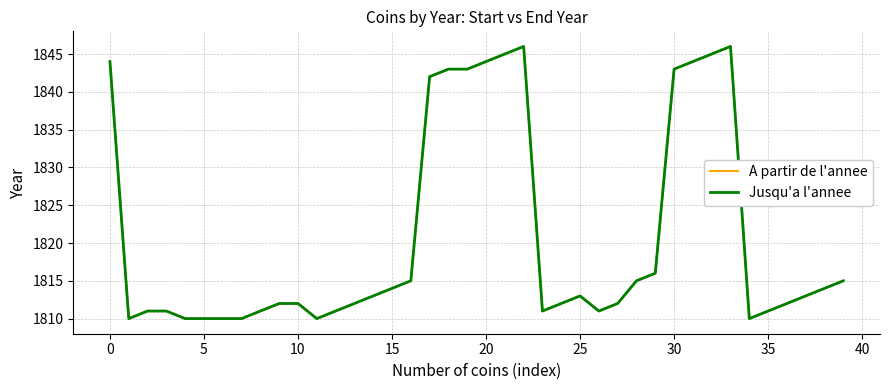

Does the chart display data point markers on the line(s)?

No